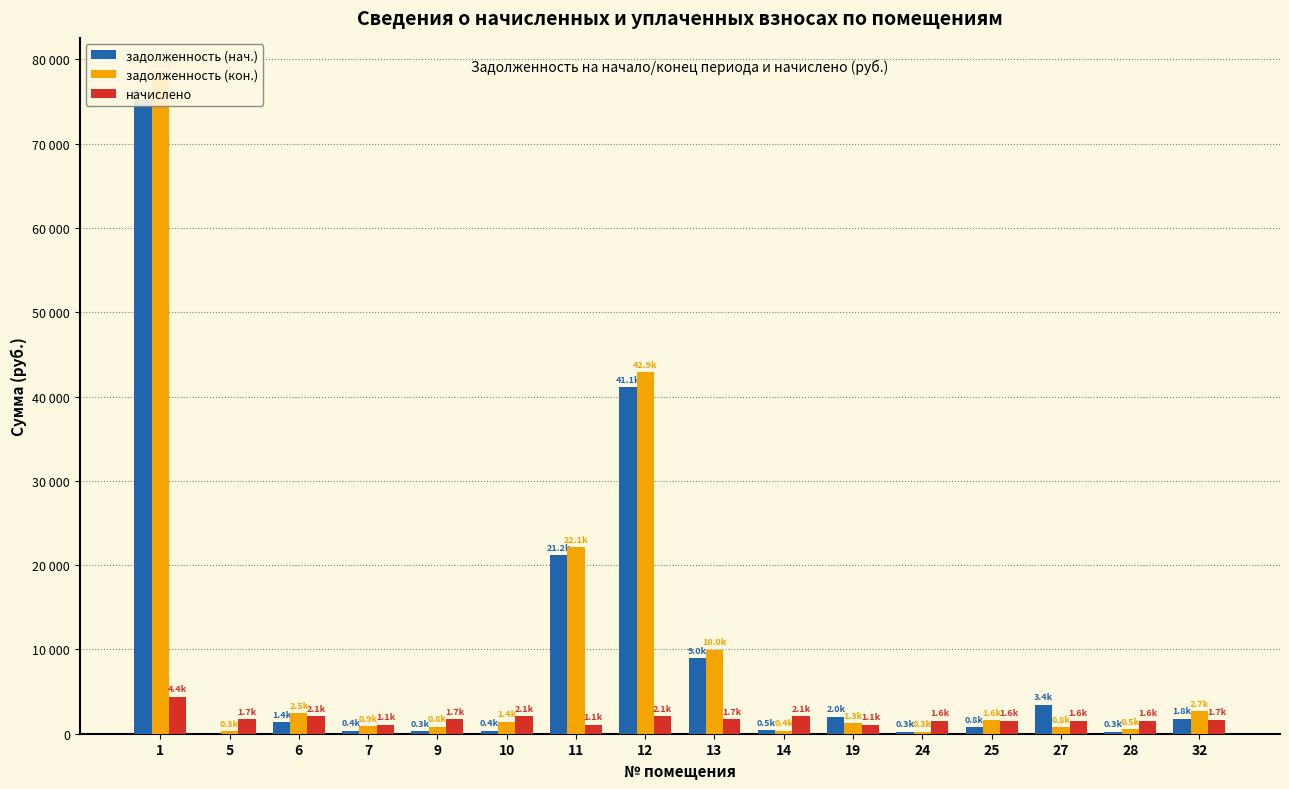

What is the approximate value of задолженность (нач.) at 14?

453.2